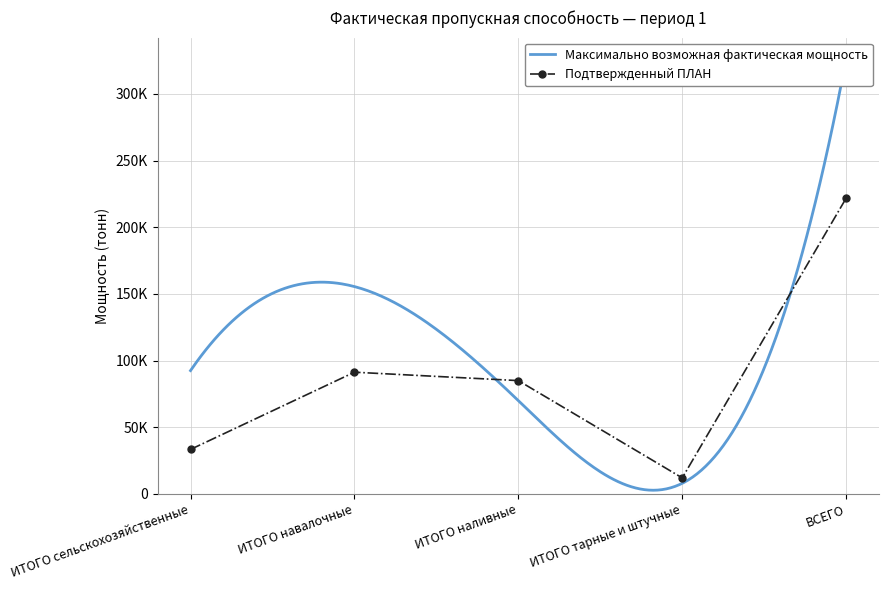

What is the sum of all values?

443500